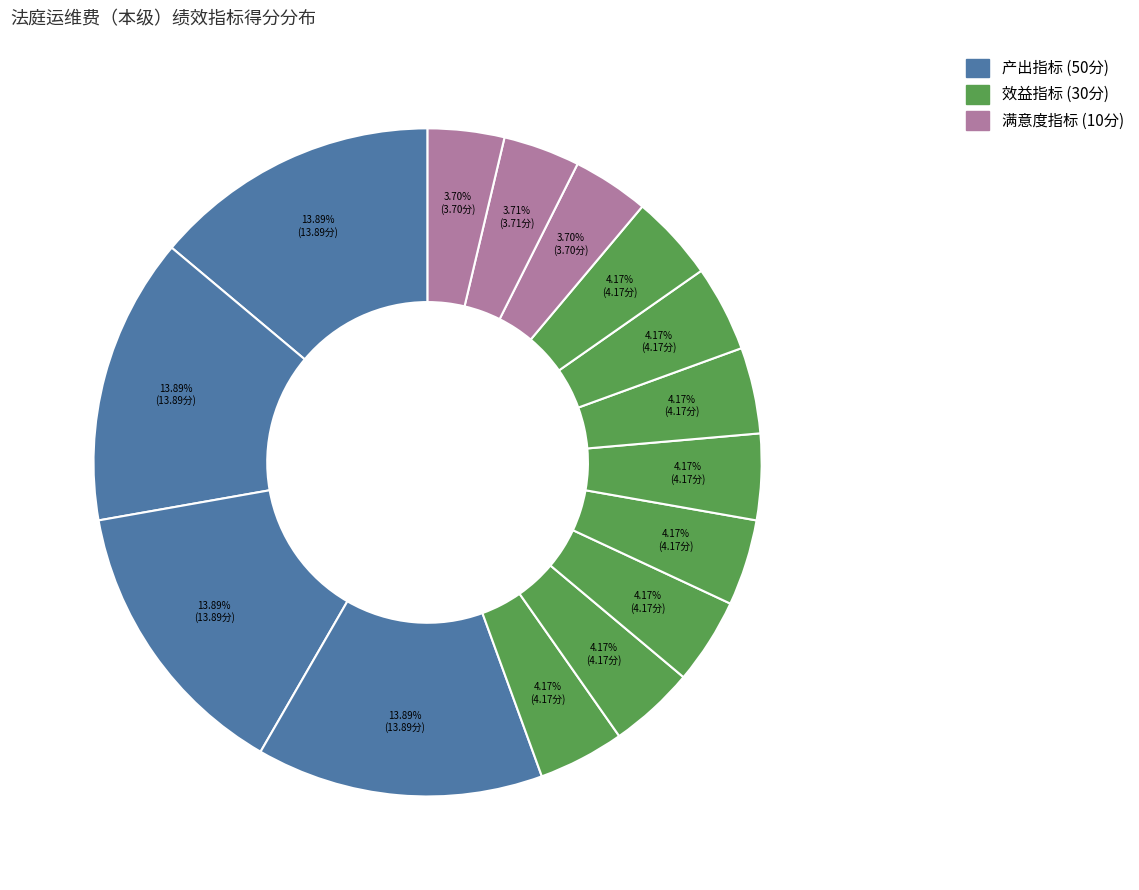

How many slices are in this pie chart?

15